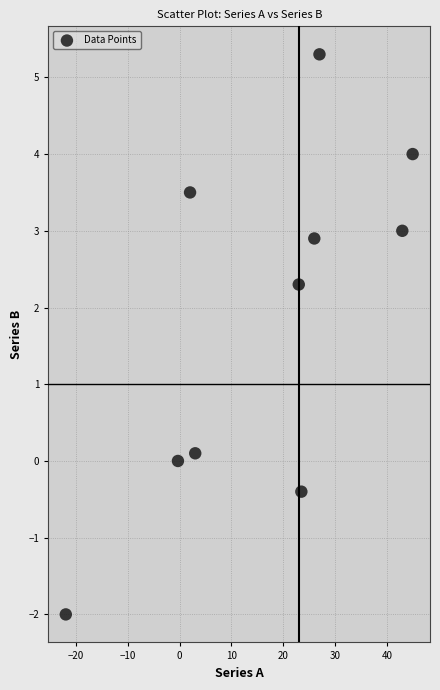

What is the average Y value?

1.9